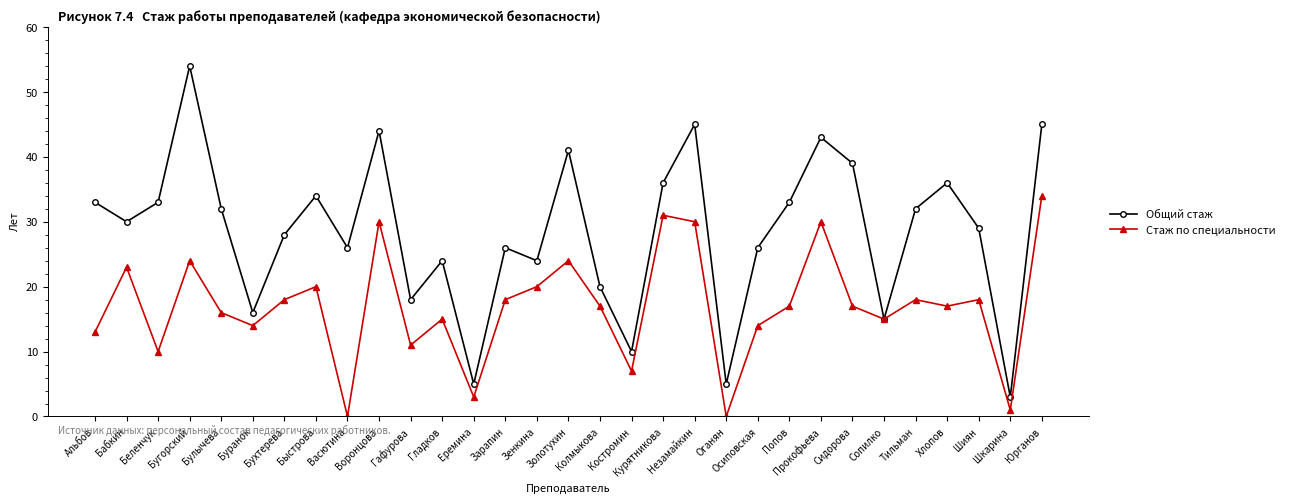

What is the sum of all Стаж по специальности values?

525